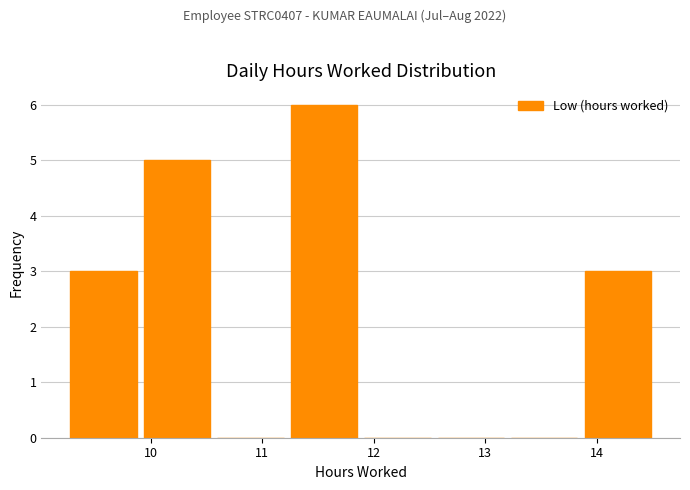

Reading left to right, list every bar in this chart as the range it spans on the x-axis followed by its height. Neither the bar edges nor the heights are printed on the chart, so give them approximately, as read against the axes.

9.3 to 9.9: 3
9.9 to 10.6: 5
10.6 to 11.3: 0
11.3 to 11.9: 6
11.9 to 12.6: 0
12.6 to 13.2: 0
13.2 to 13.9: 0
13.9 to 14.6: 3